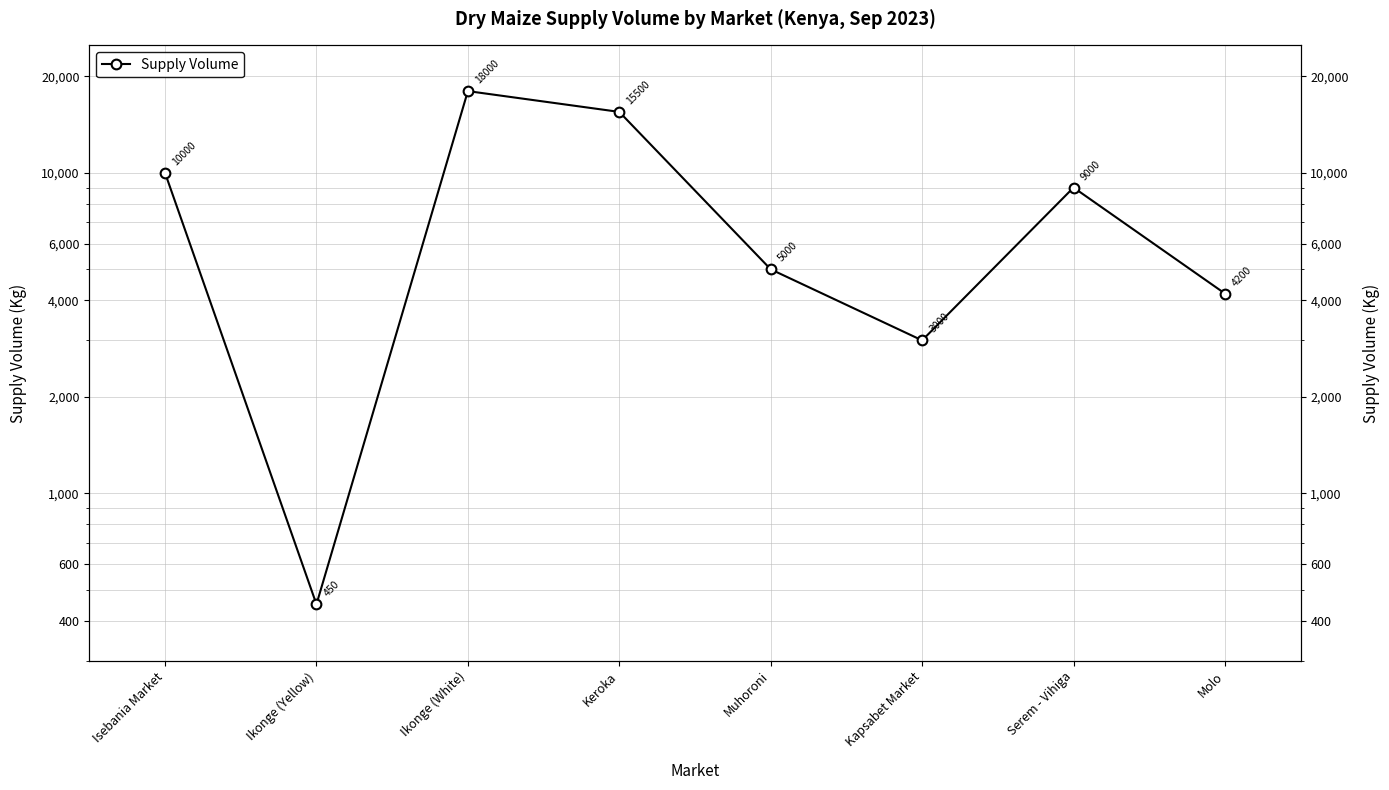

Count the number of data series in this chart.

1